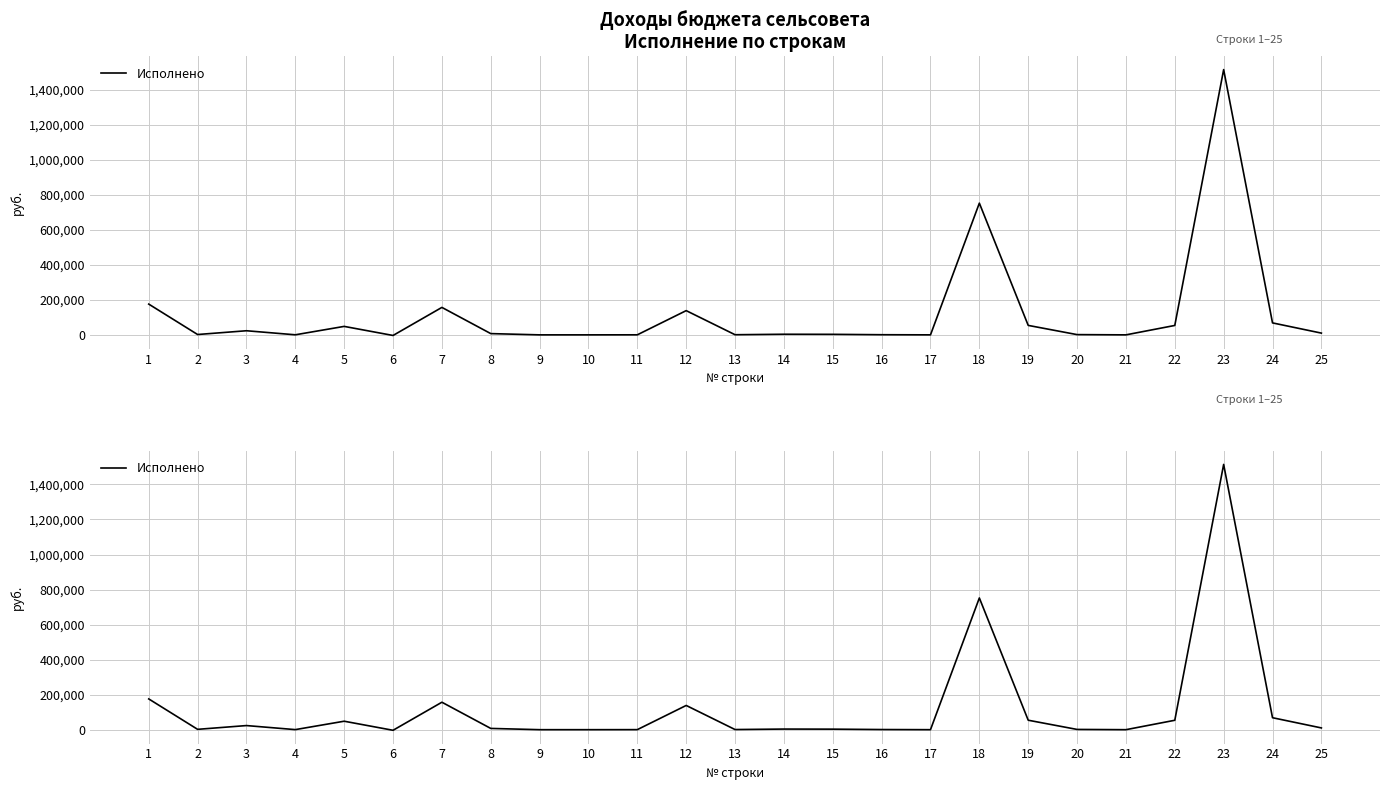

How many interior local valleys (lower than both neighbors) does the data have?

7